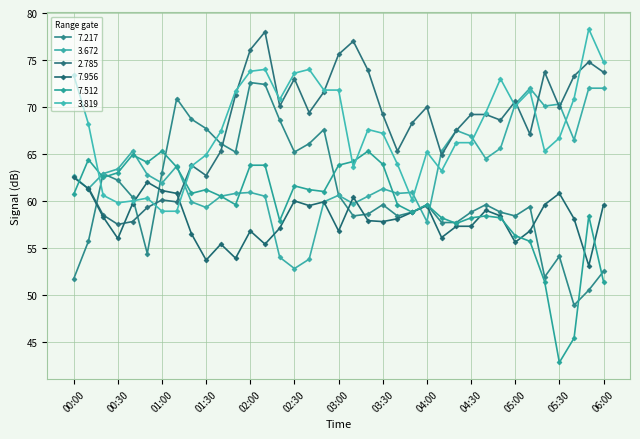

What is the value of the 7.512 point at the 13th from the left?

63.8